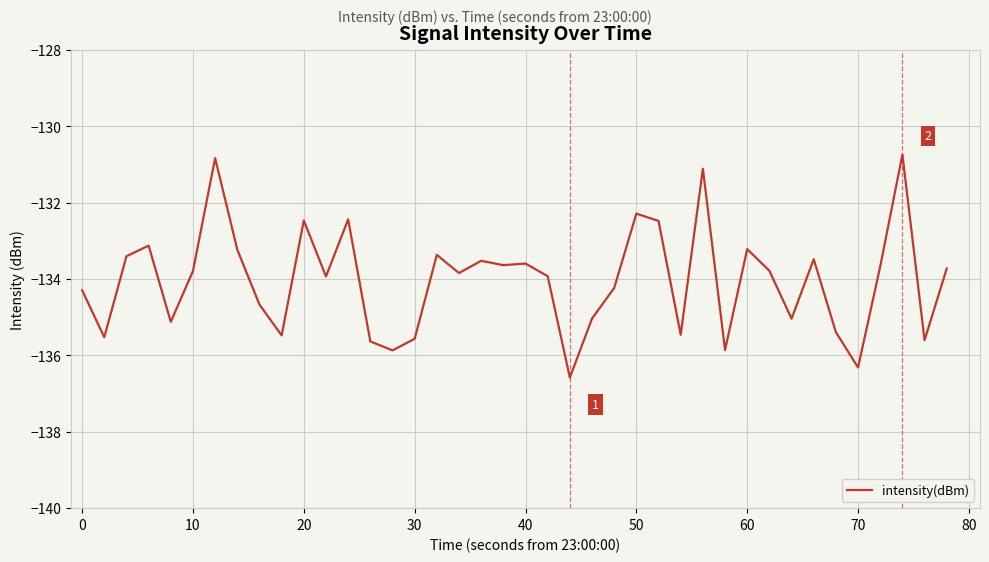

What is the smallest value displayed?

-136.6